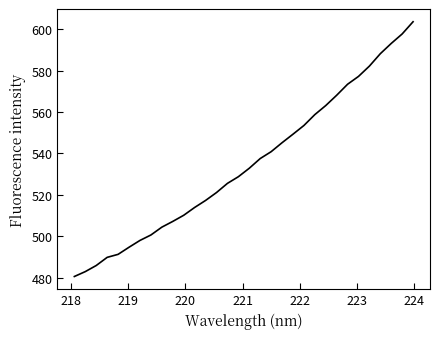

What is the minimum value shown in the chart?

480.6